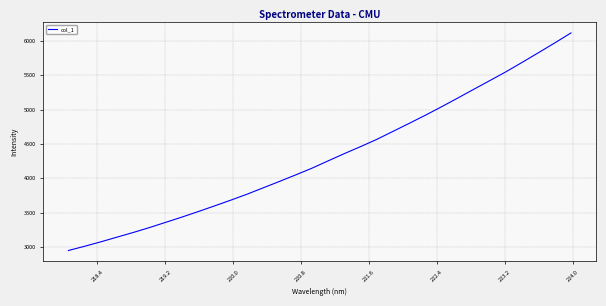

Does the chart have visible grid lines?

Yes